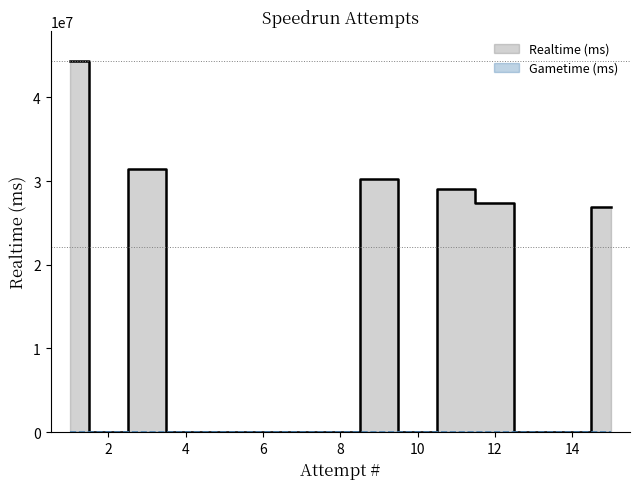

Which label corresponds to the largest value in the chart?

1